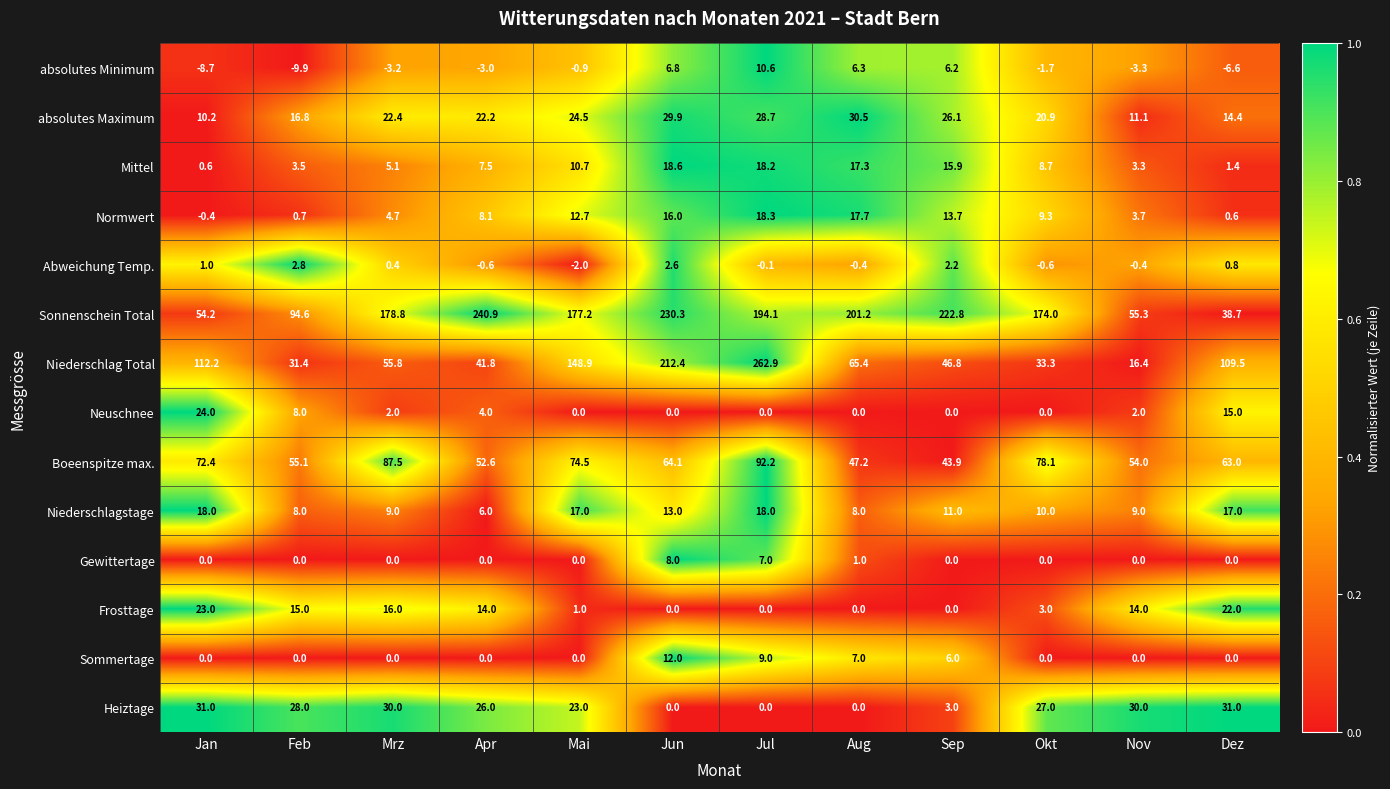

At which label does Abweichung Temp. first exceed 0?

Jan